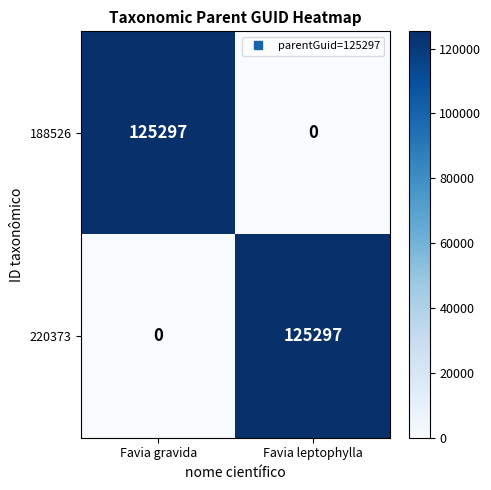

Reading left to right, transcribe all the data shown in this chart.

188526: Favia gravida=125297	Favia leptophylla=0
220373: Favia gravida=0	Favia leptophylla=125297